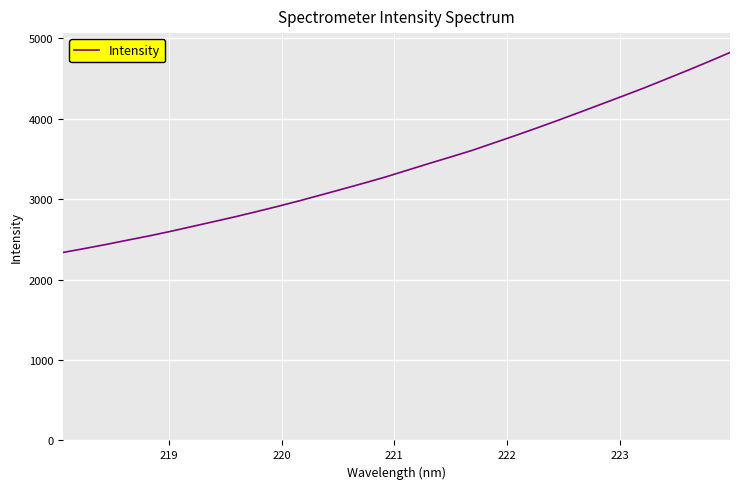

What is the difference between the maximum and minimum values?

2487.2